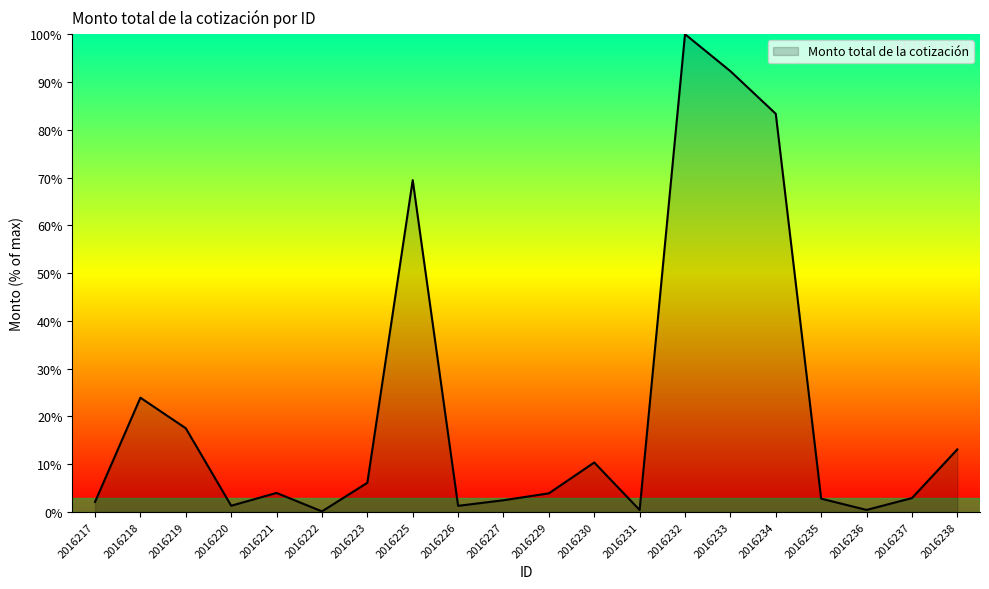

What is the change in value from 2016221 to 2016229?

-0.1